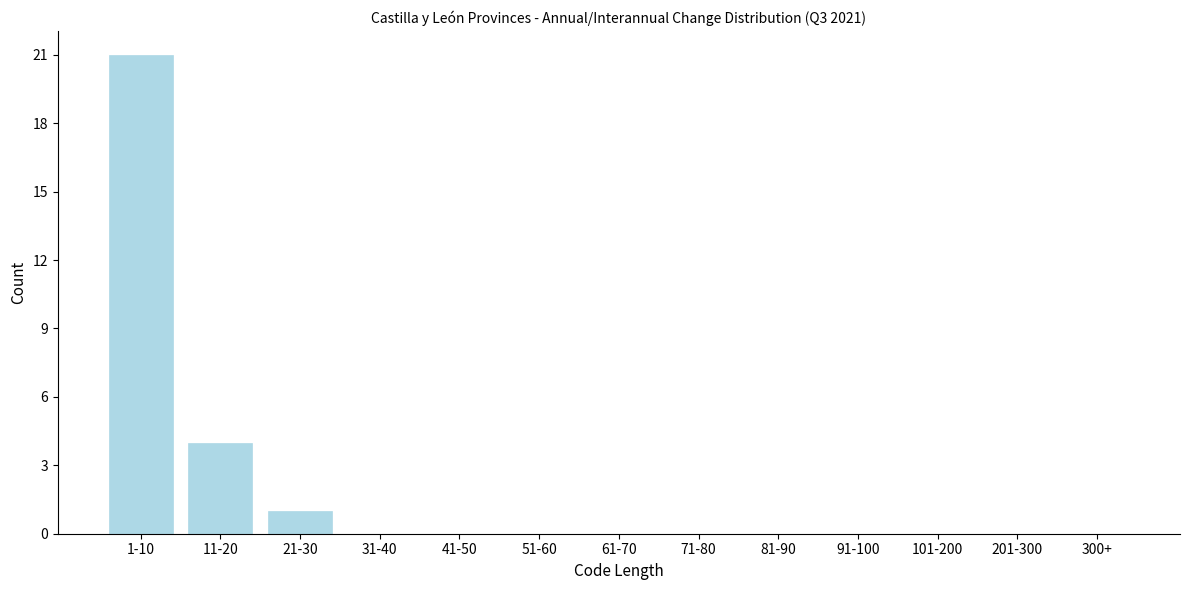

Reading right to left, transcribe all the data shown in this chart.

300+=0	201-300=0	101-200=0	91-100=0	81-90=0	71-80=0	61-70=0	51-60=0	41-50=0	31-40=0	21-30=1	11-20=4	1-10=21